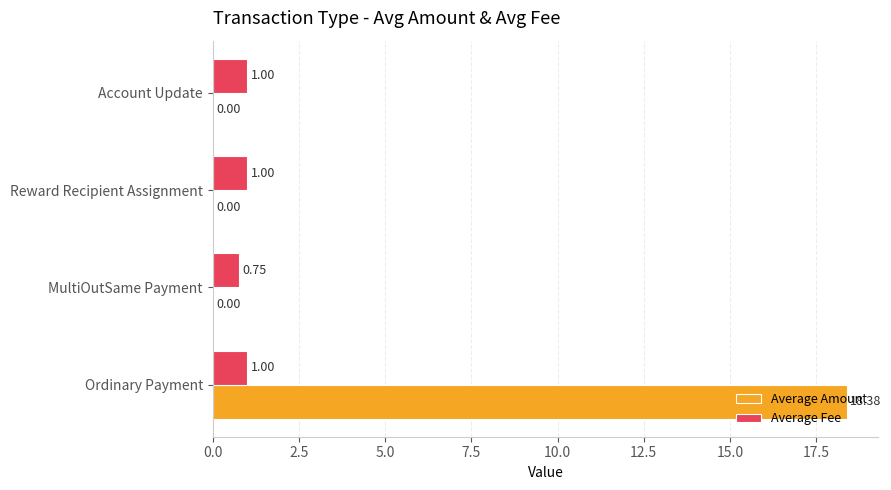

Which series has the largest total across all categories?

Average Amount